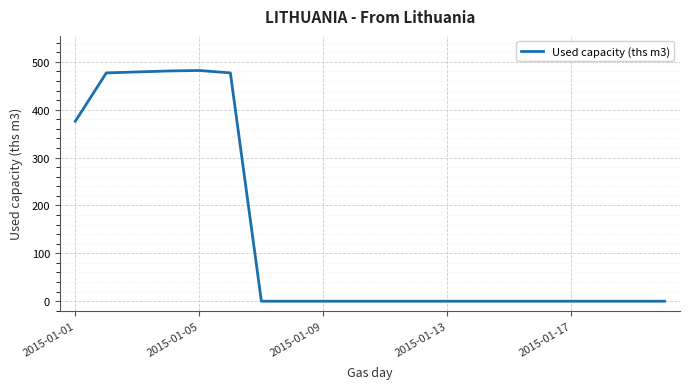

What is the greatest value displayed?

482